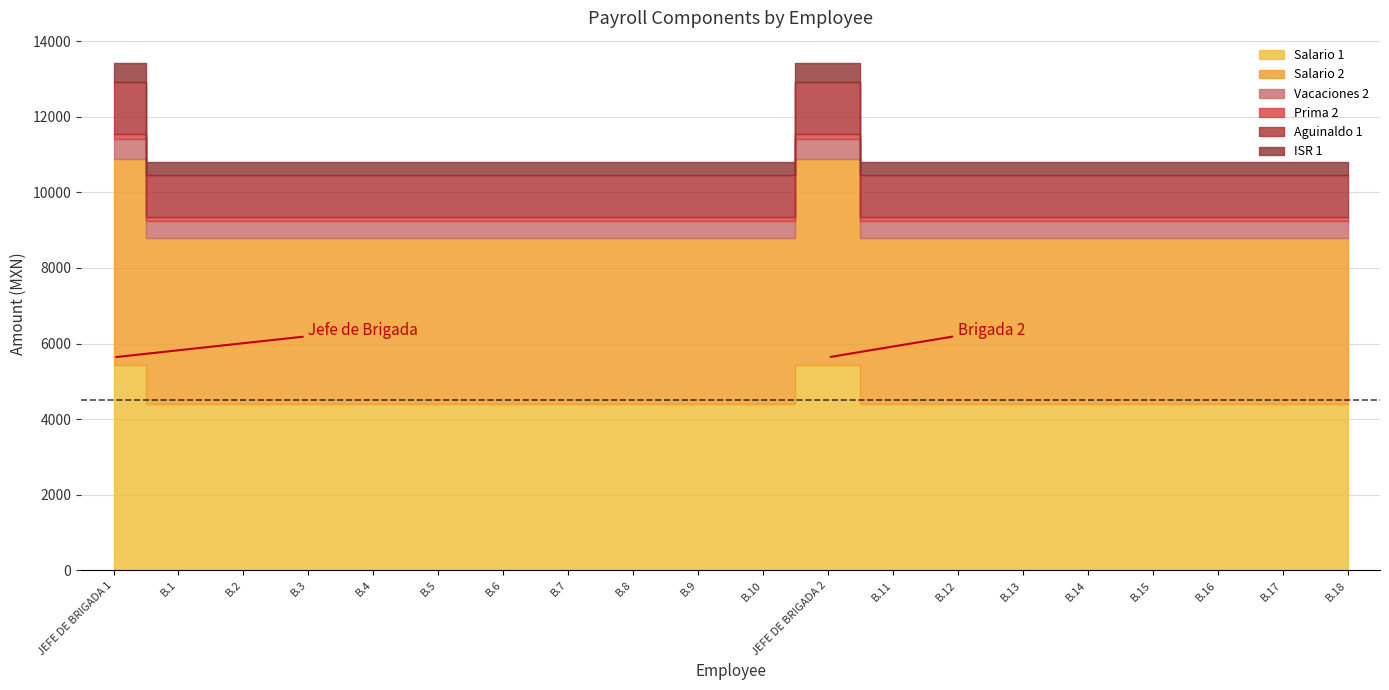

At which label does Salario 2 reach its peak?

JEFE DE BRIGADA 1